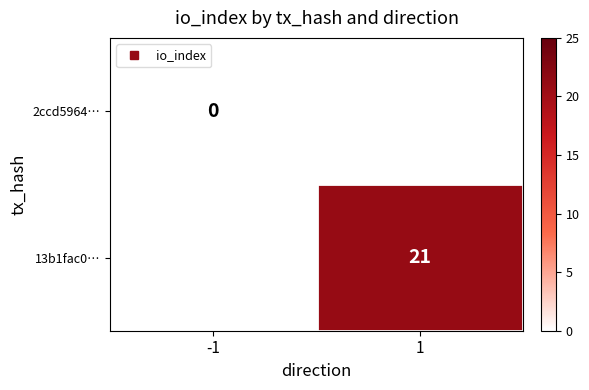

True or false: 2ccd5964… has a value of 0.0 at -1.

True